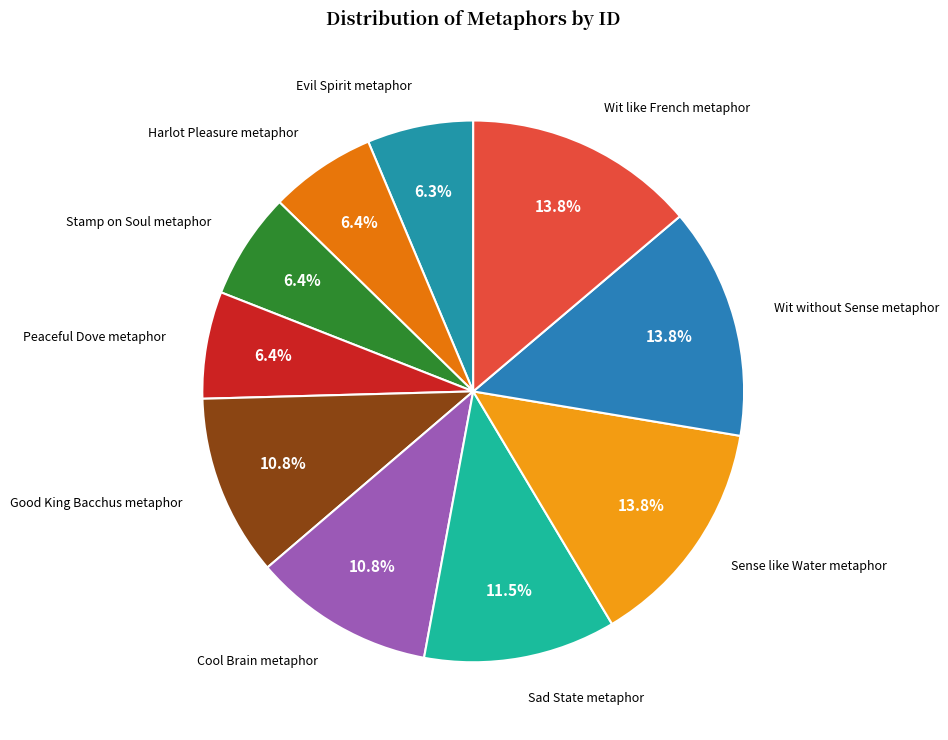

How many segments does this pie chart have?

10